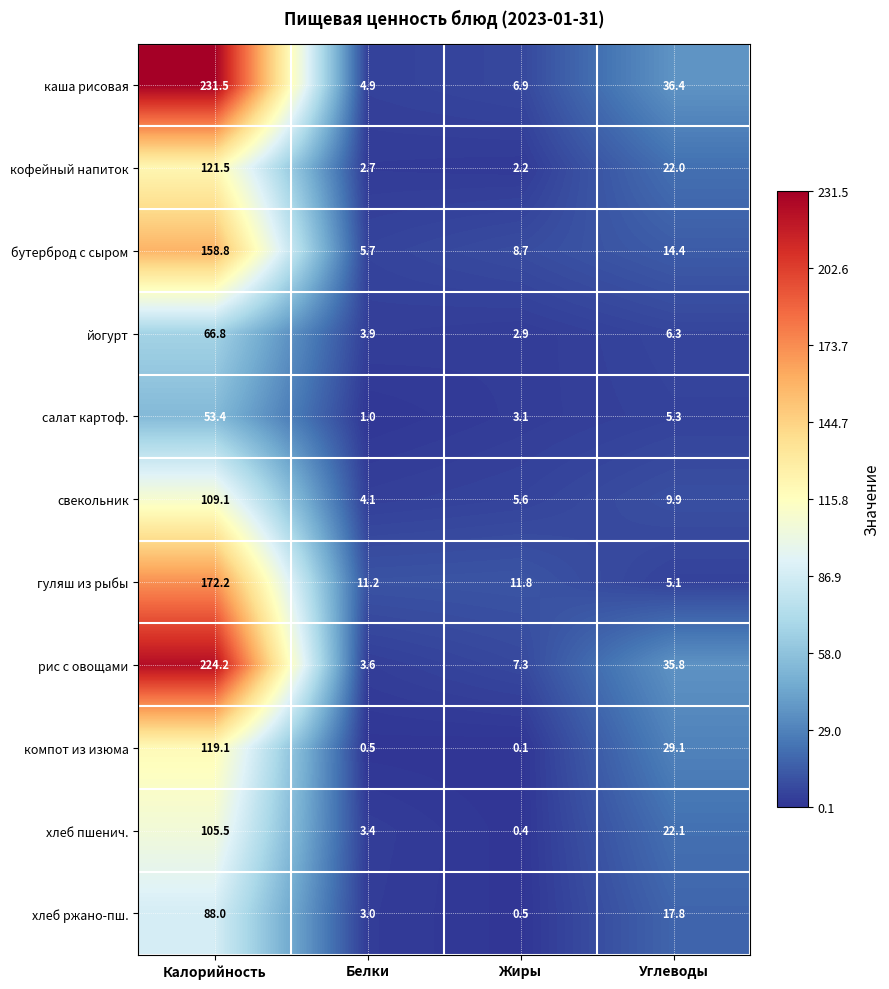

At Жиры, list the series in order from largest to smallest.

гуляш из рыбы, бутерброд с сыром, рис с овощами, каша рисовая, свекольник, салат картоф., йогурт, кофейный напиток, хлеб ржано-пш., хлеб пшенич., компот из изюма